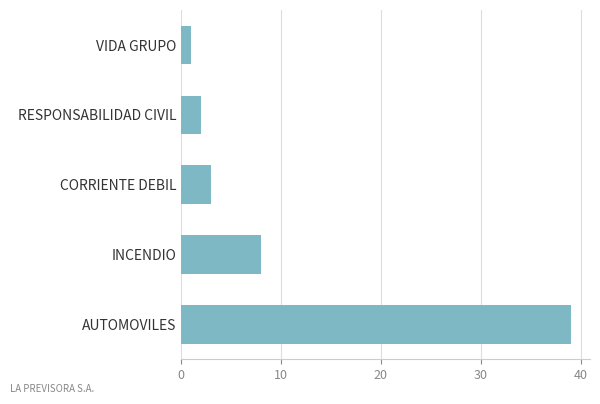

How many data points are less than 3?

2